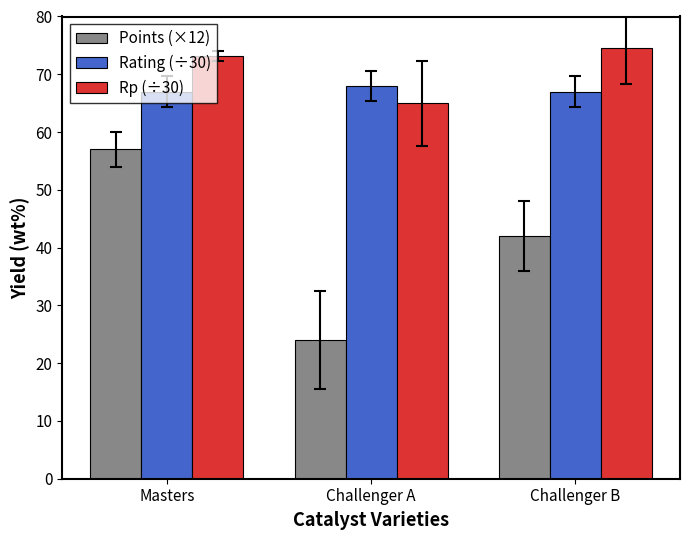

What are all the series names shown in the legend?

Points (×12), Rating (÷30), Rp (÷30)